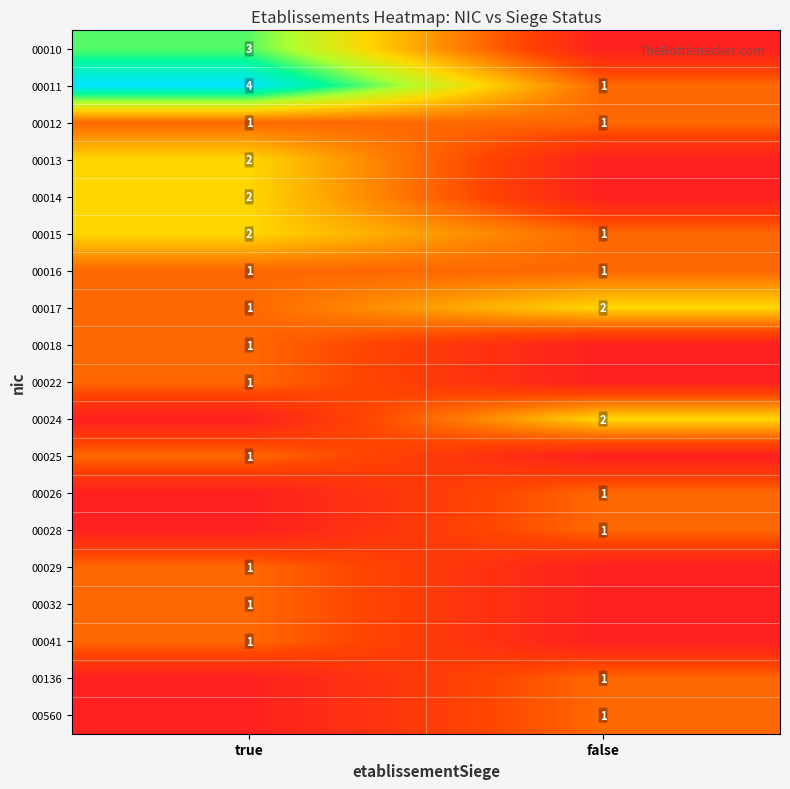

The value of 00010 at true is 5. True or false?

False